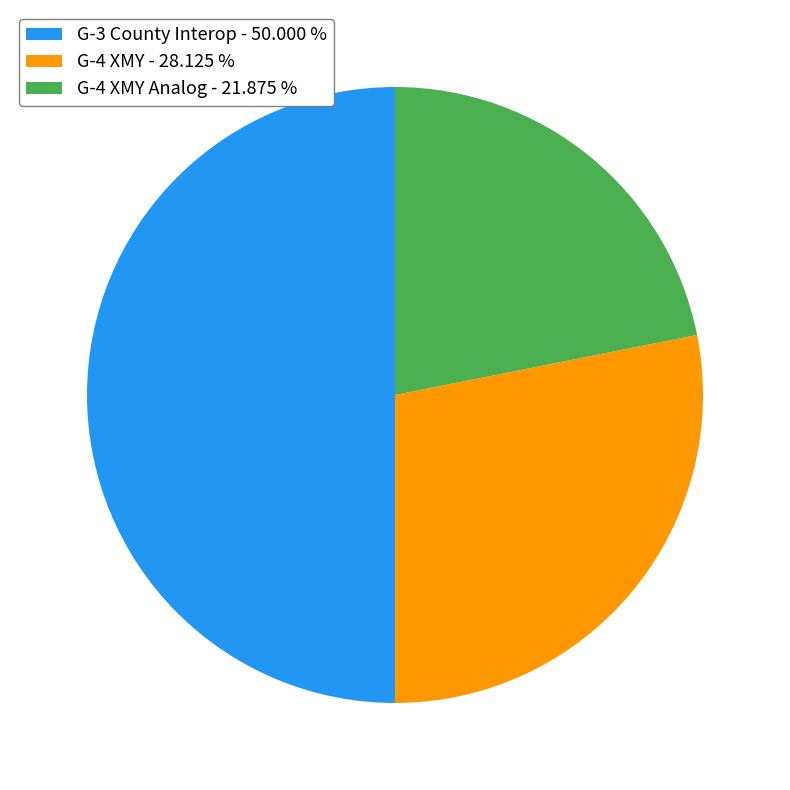

Do G-3 County Interop - 50.000 % and G-4 XMY - 28.125 % together represent more than half of the pie?

Yes